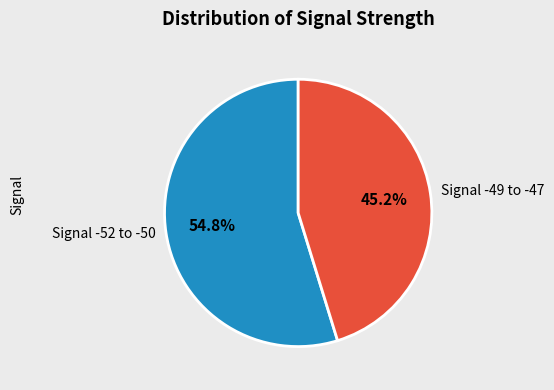

What is the ratio of the value at Signal -52 to -50 to the value at Signal -49 to -47?

1.2